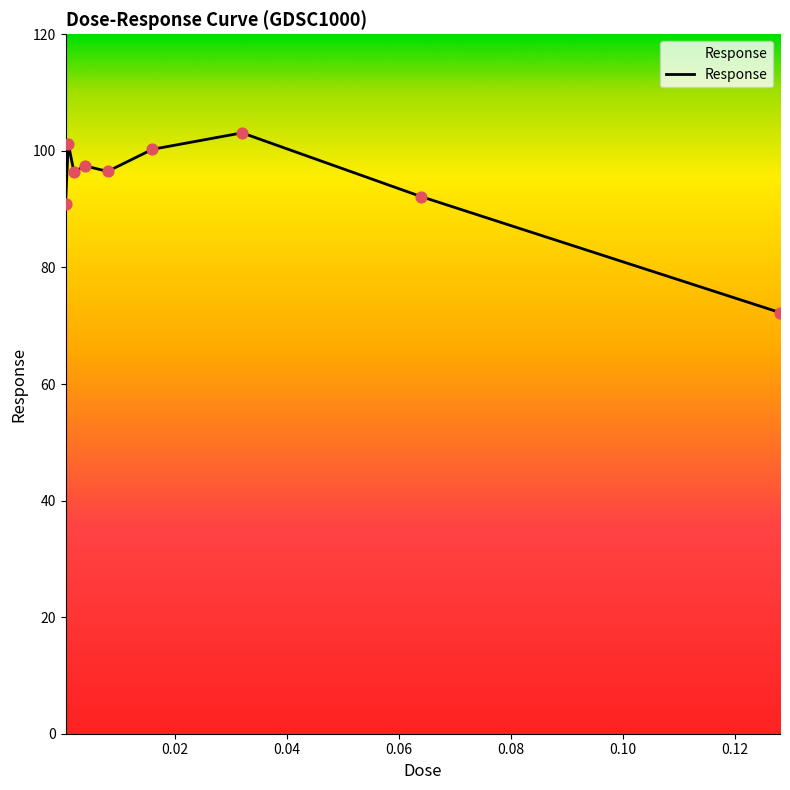

What is the difference between the maximum and minimum values?

30.8